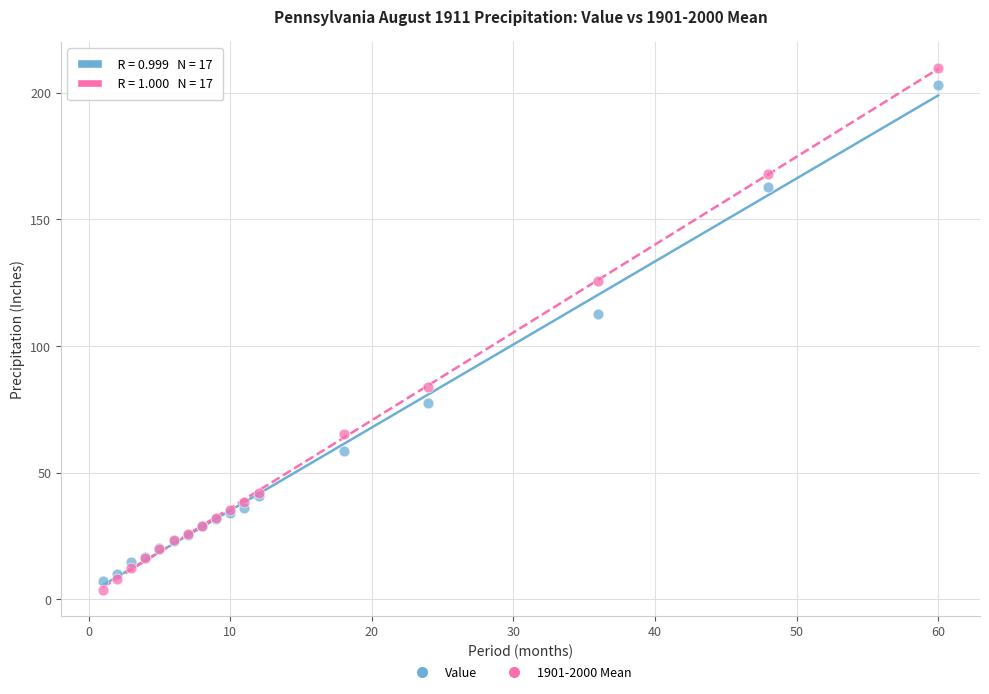

Which series has the widest spread of Y values?

1901-2000 Mean